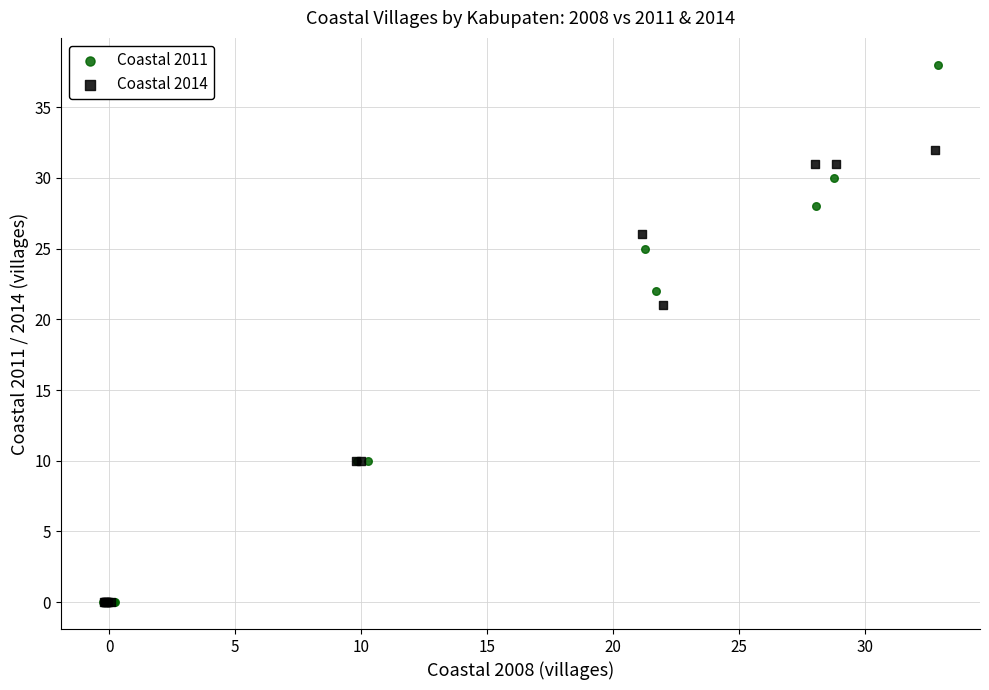

What are all the series names shown in the legend?

Coastal 2011, Coastal 2014